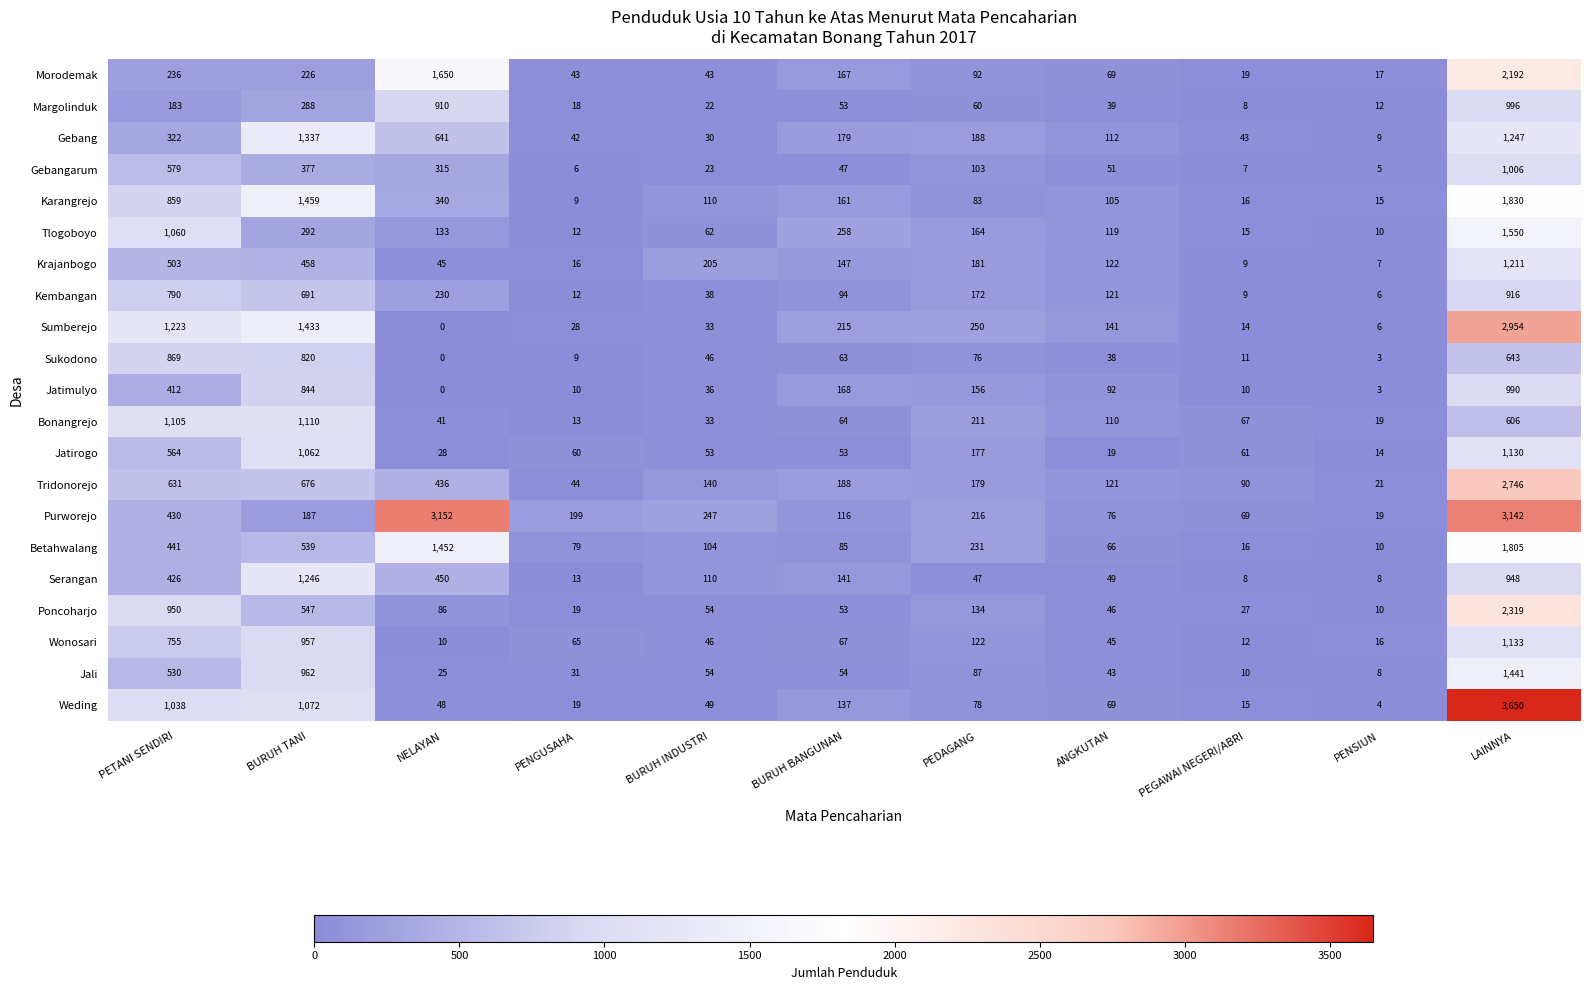

Which category has the highest value across all series?

LAINNYA